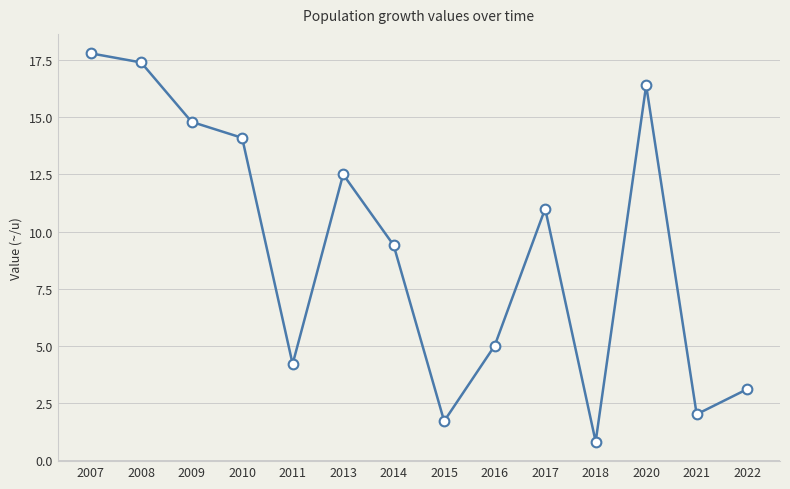

What is the change in value from 2009 to 2014?

-5.4